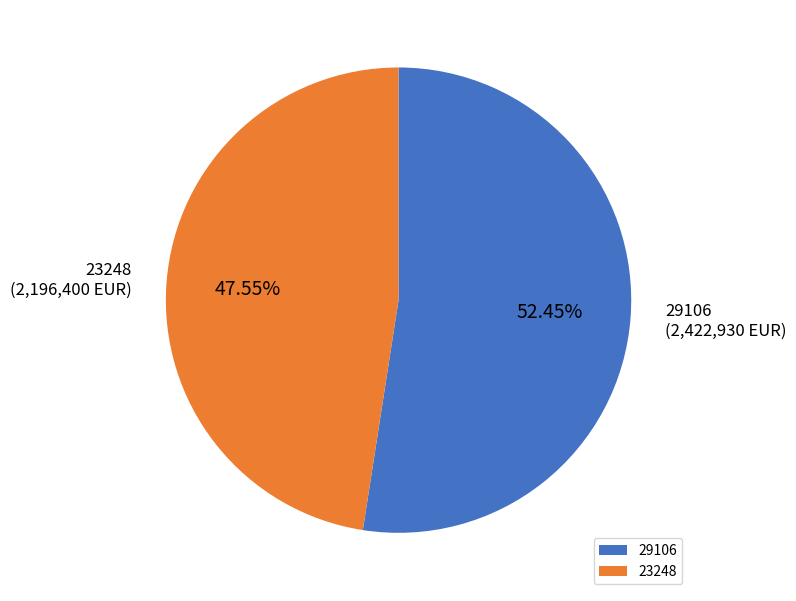

What percentage do 29106 and 23248 together represent?

100.0%